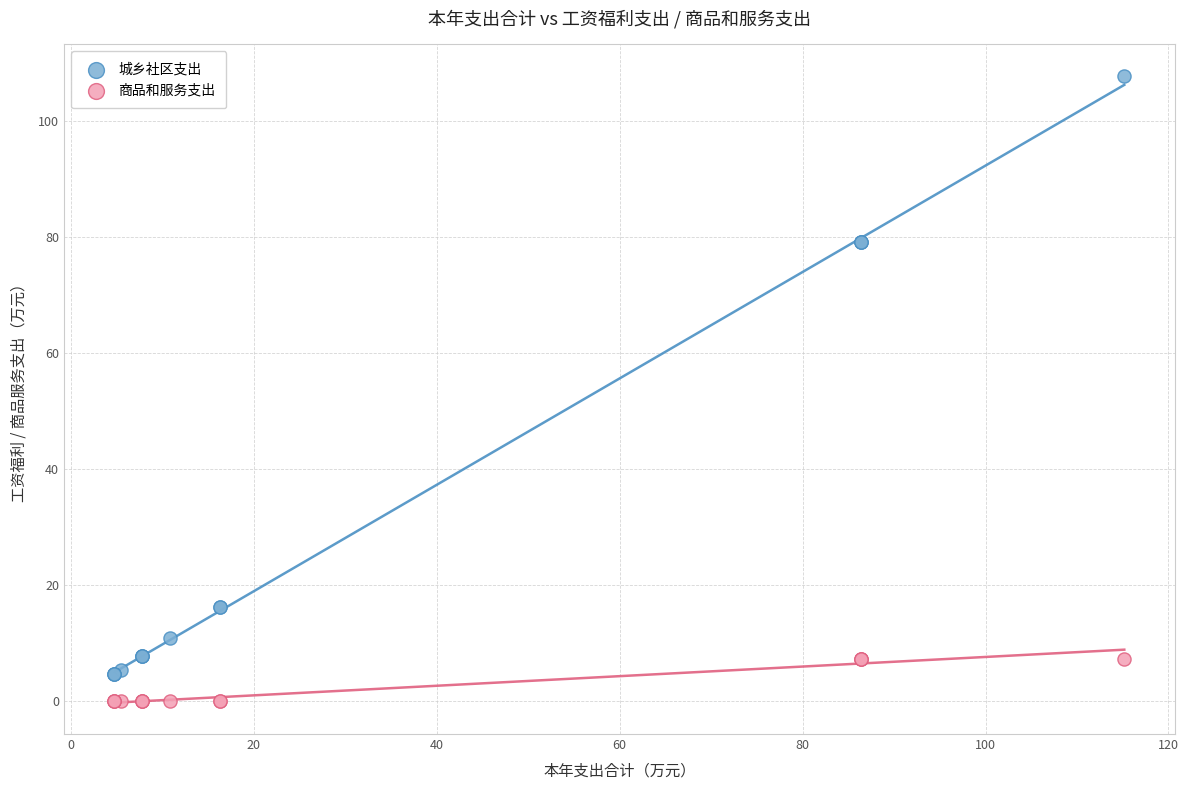

Which series reaches the maximum Y coordinate?

城乡社区支出